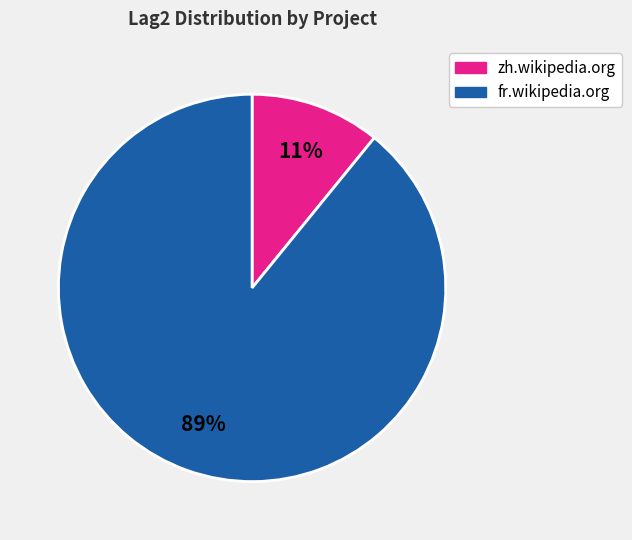

To the nearest percent, what is the average slice percentage?

50%